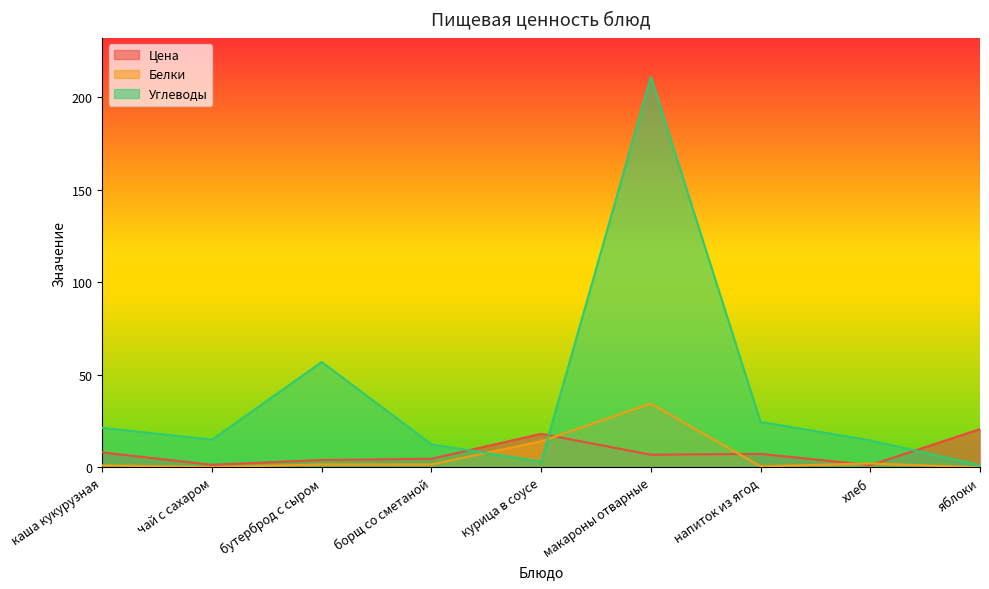

True or false: Углеводы has more than 2 points higher than both neighbors.

False